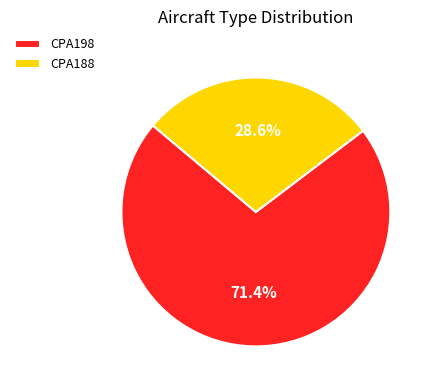

To the nearest percent, what portion does CPA188 represent?

29%